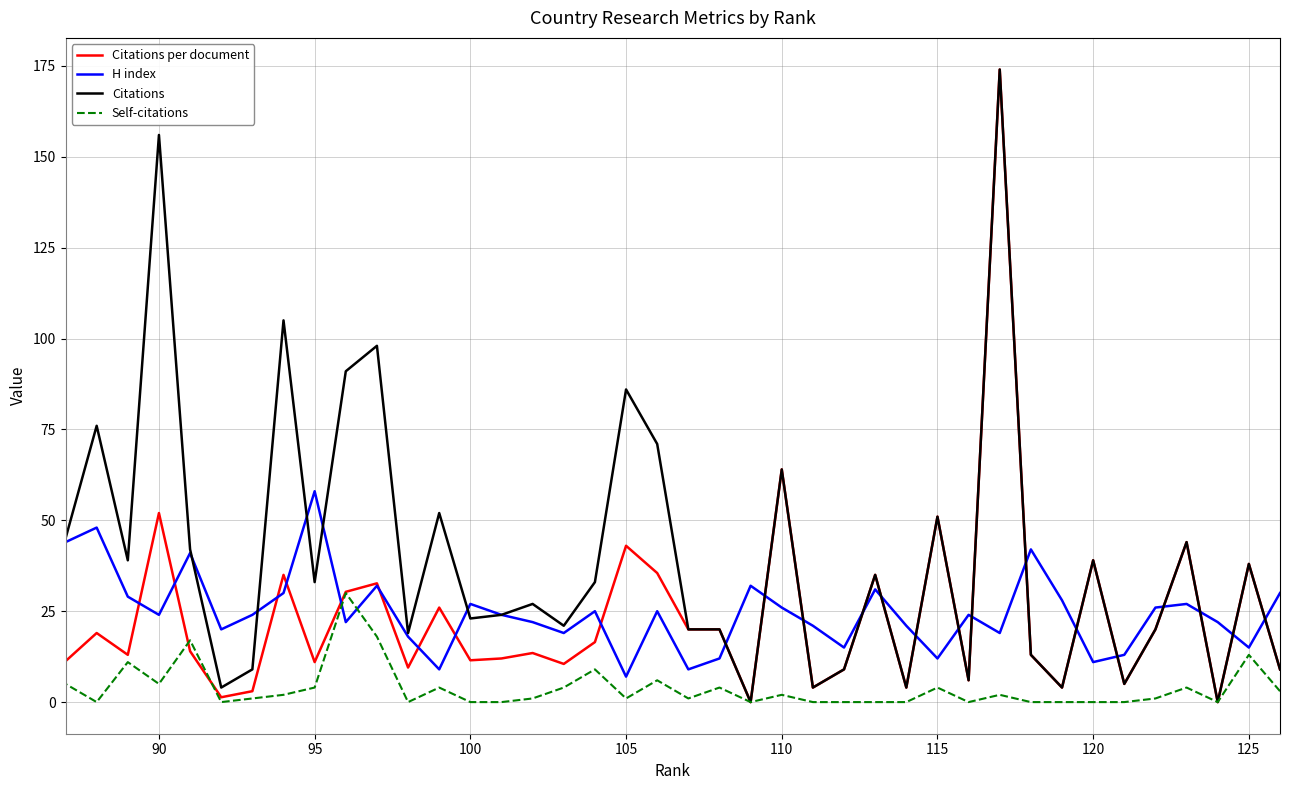

After their last crossing, which series has the higher values: Citations per document or Self-citations?

Citations per document